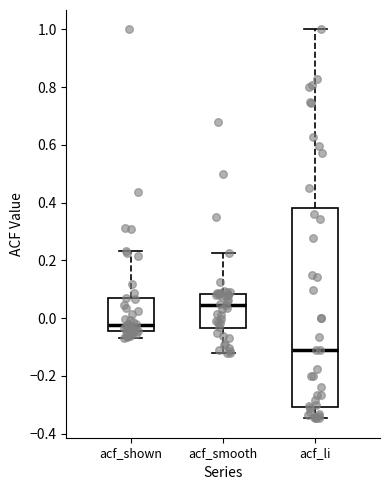

Comparing the boxes themselves (not the whiskers), which one is the tallest?

acf_li